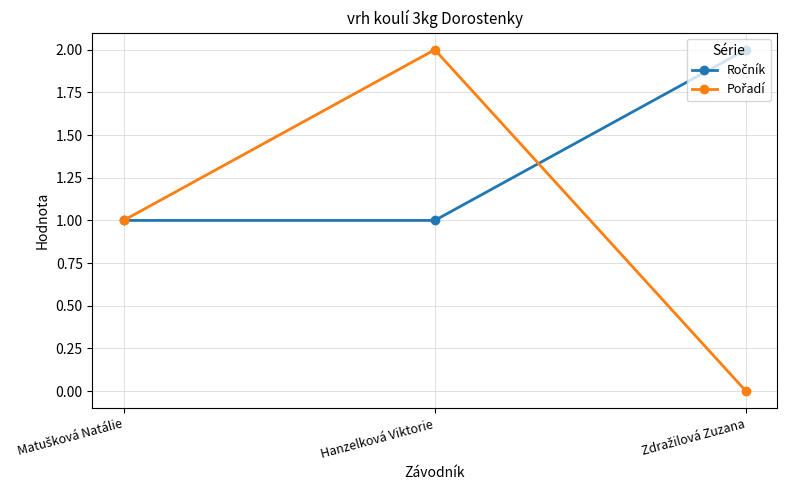

At which category is the sum across all series the highest?

Hanzelková Viktorie